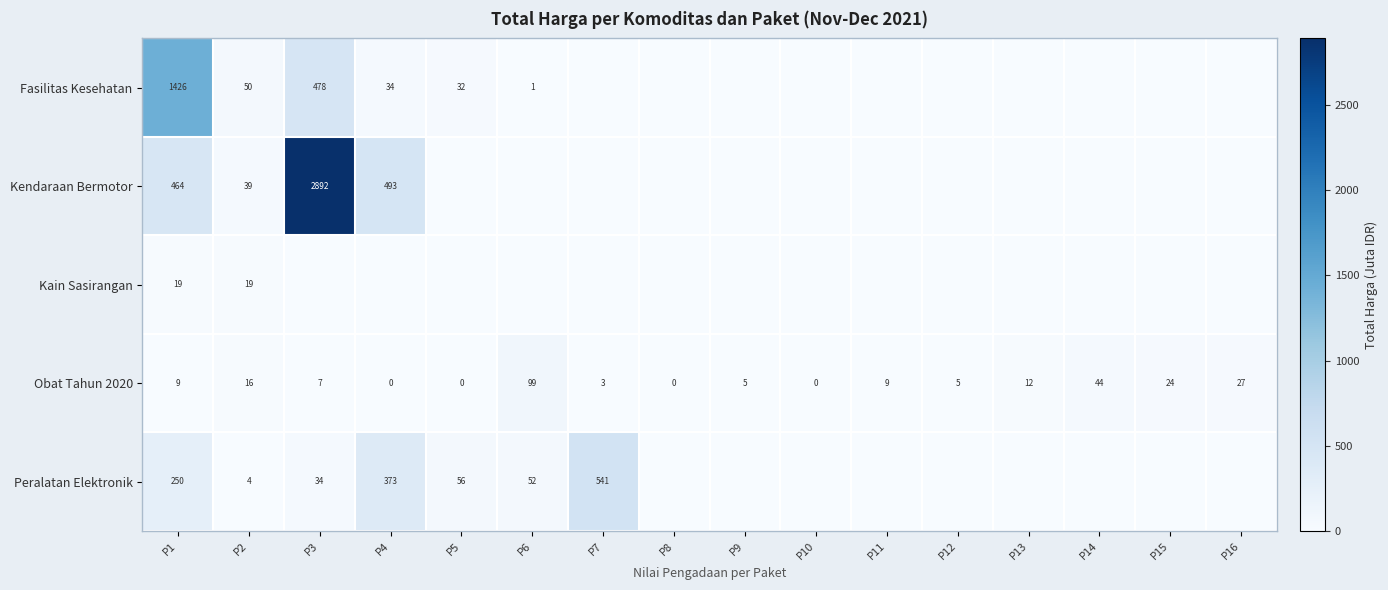

At P1, list the series in order from smallest to largest.

Obat Tahun 2020, Kain Sasirangan, Peralatan Elektronik, Kendaraan Bermotor, Fasilitas Kesehatan